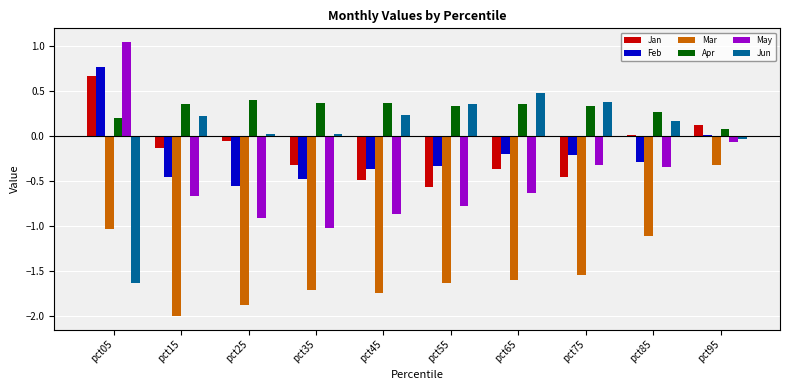

Does the chart contain stacked bars?

No